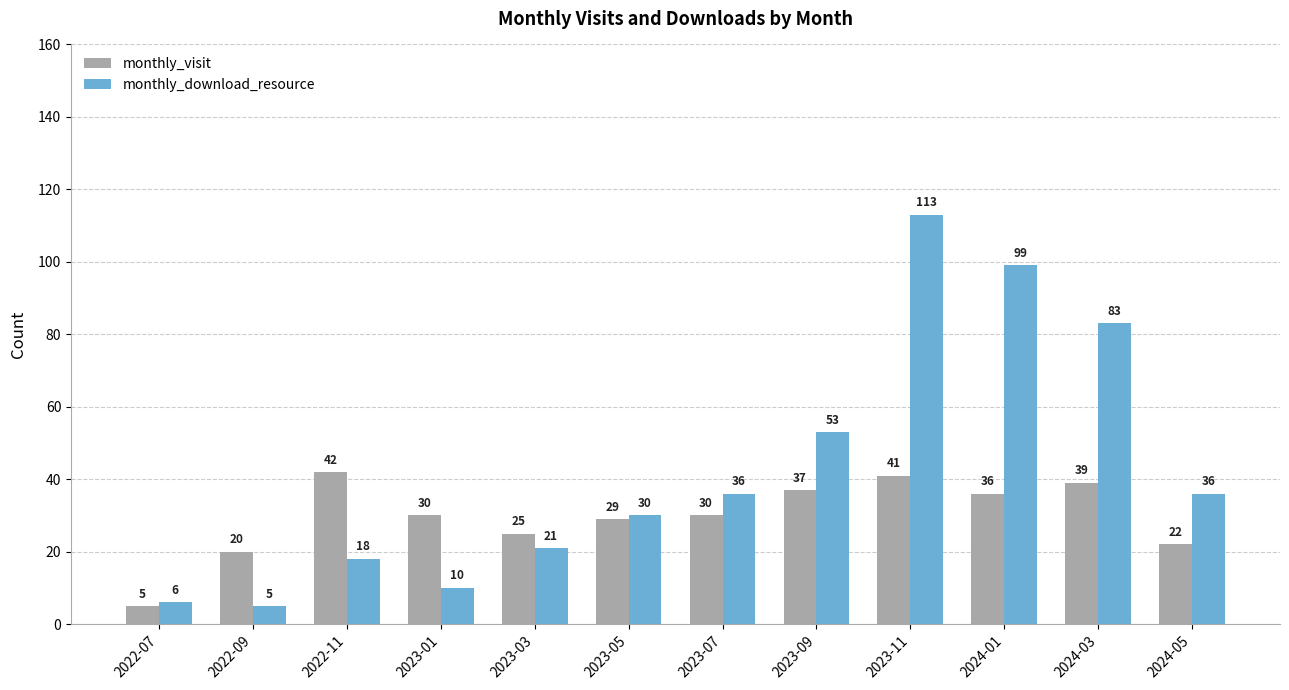

The monthly_download_resource series shows 84 at 2023-09. True or false?

False